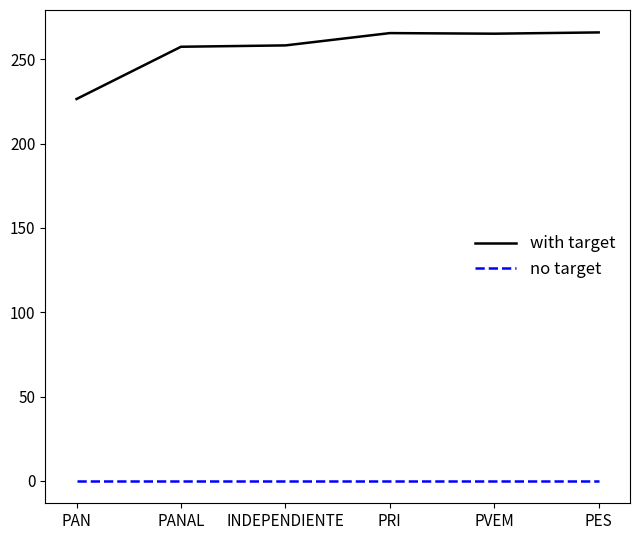

What is the minimum value for with target?

226.5